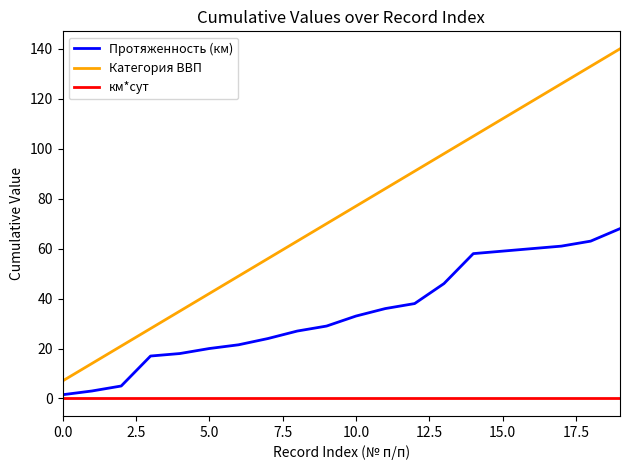

Which series has the largest range (max minus min)?

Категория ВВП